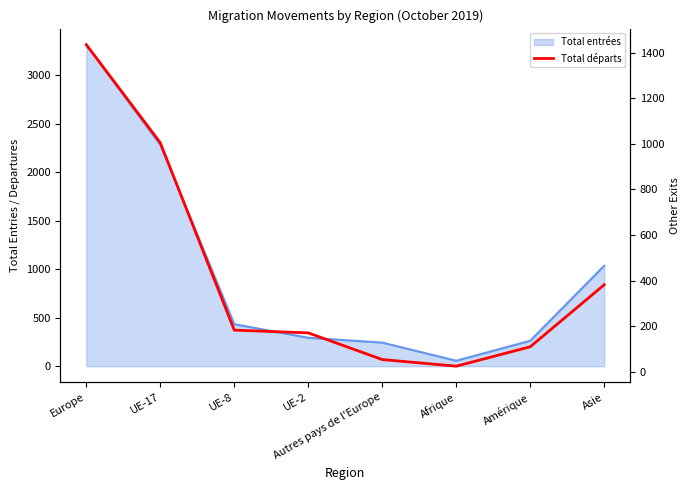

Read the value at UE-8, to the nearest 100.

200